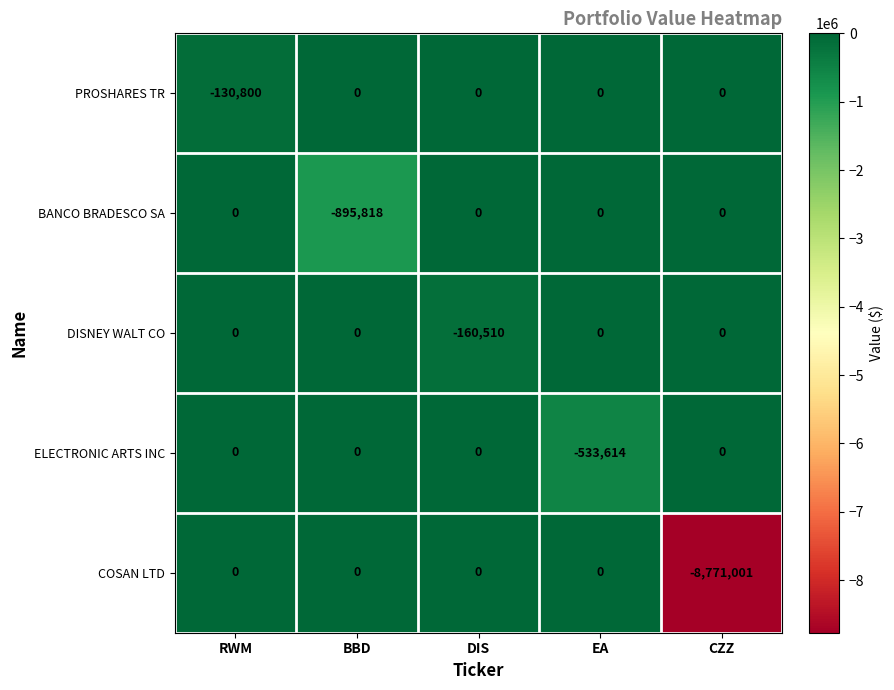

Which category has the lowest value in the BANCO BRADESCO SA series?

BBD